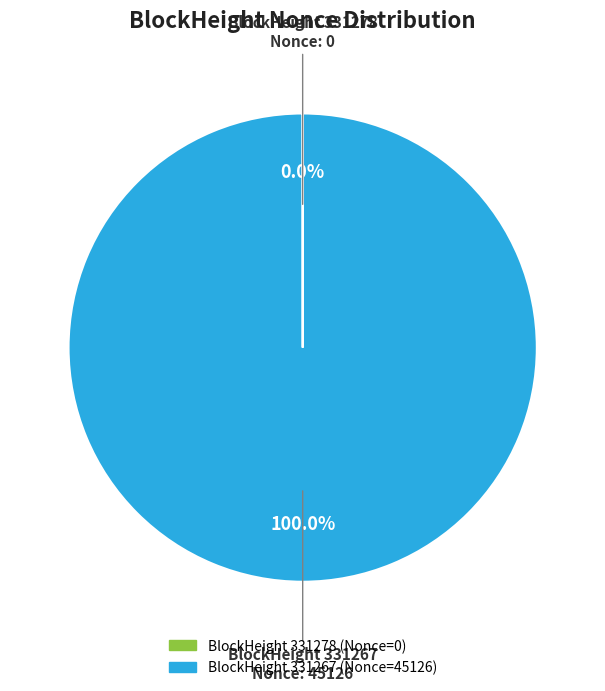

Does any single category account for the majority?

Yes